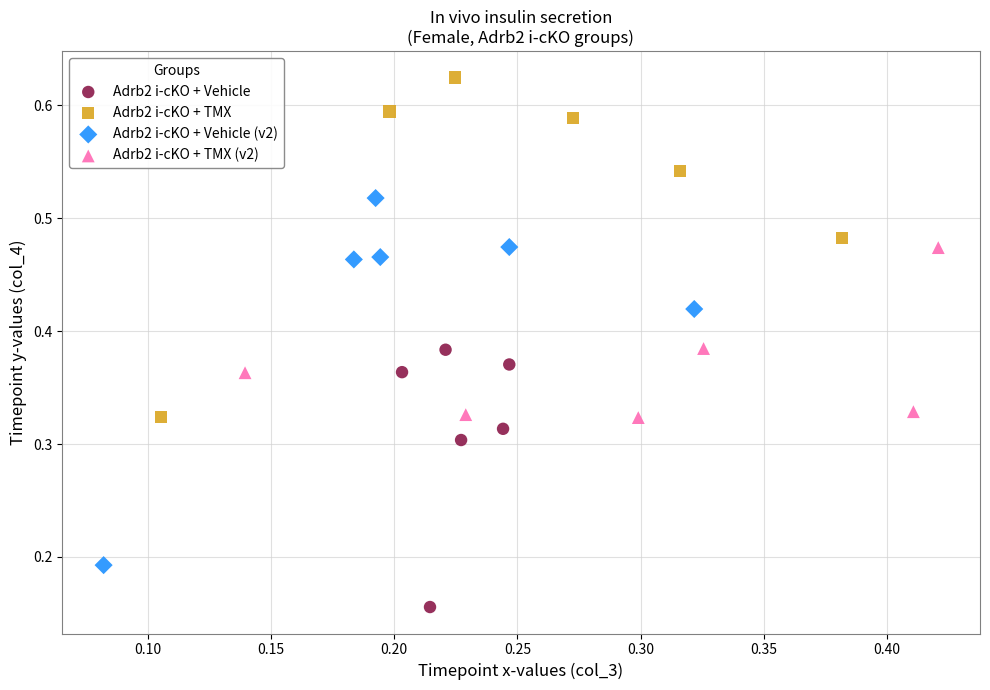

What are all the series names shown in the legend?

Adrb2 i-cKO + Vehicle, Adrb2 i-cKO + TMX, Adrb2 i-cKO + Vehicle (v2), Adrb2 i-cKO + TMX (v2)